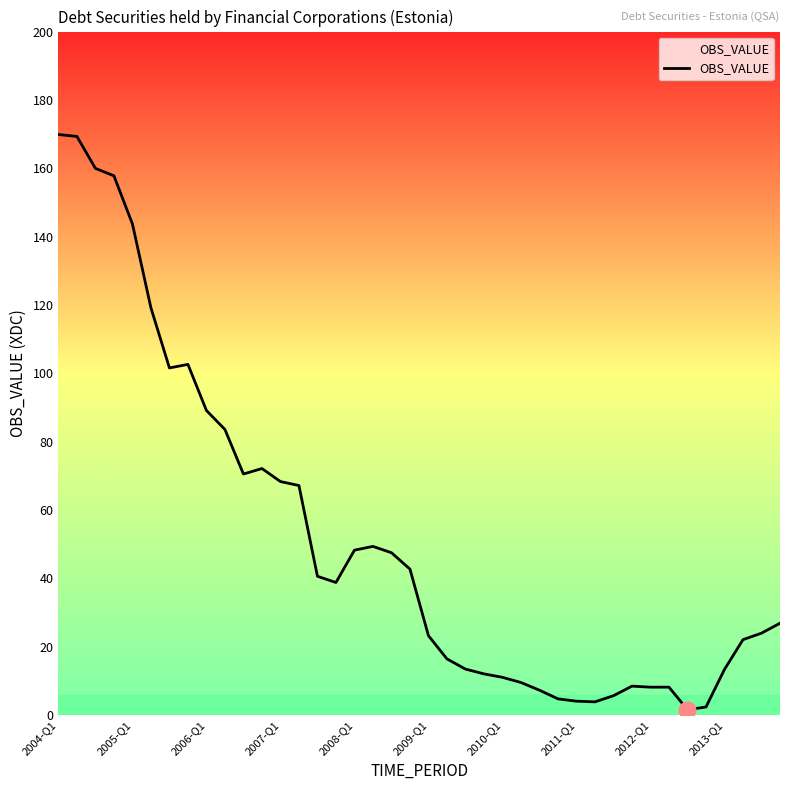

What is the maximum value shown in the chart?

169.9